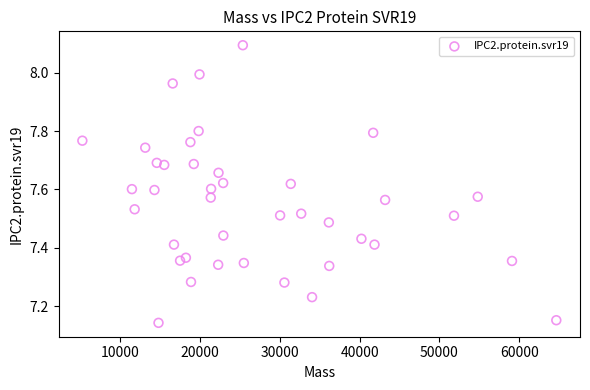

What is the range of Y values (max minus min)?

1.0